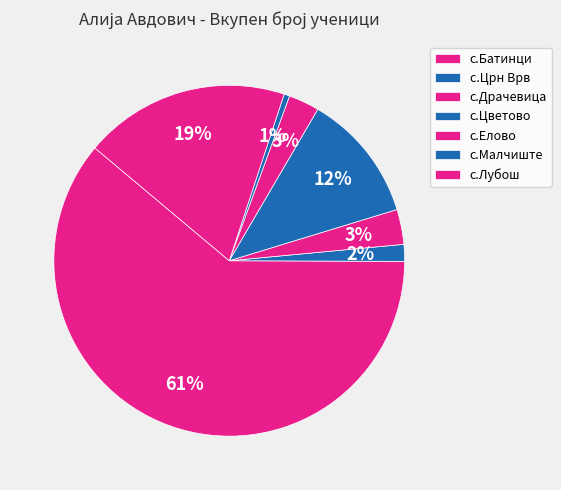

To the nearest percent, what is the average slice percentage?

14%